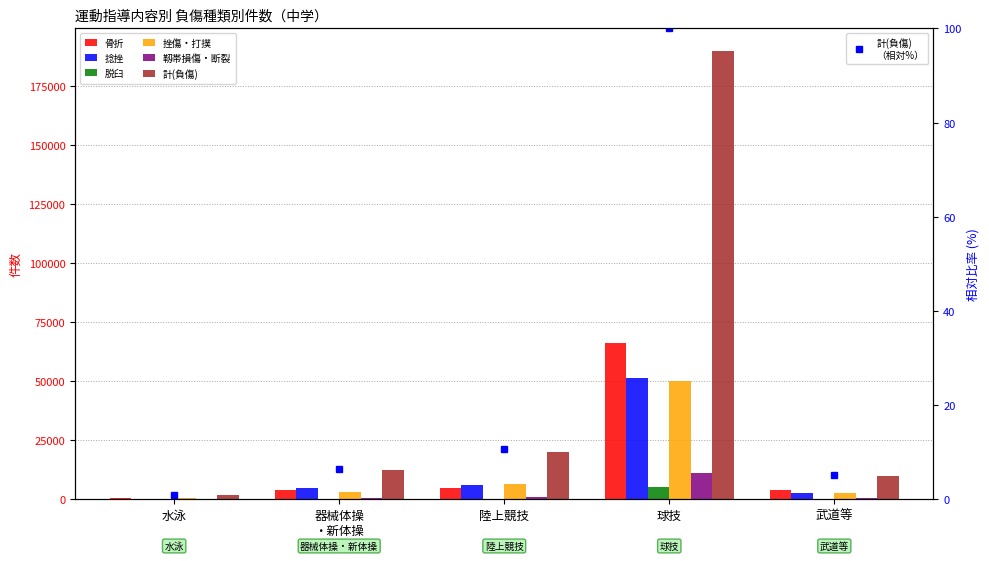

Which category has the lowest value in the 挫傷・打撲 series?

水泳